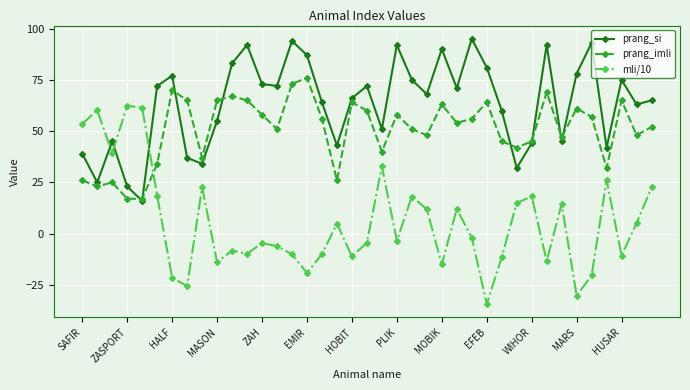

What is the value of the mli/10 point at the 23rd from the left?

18.1